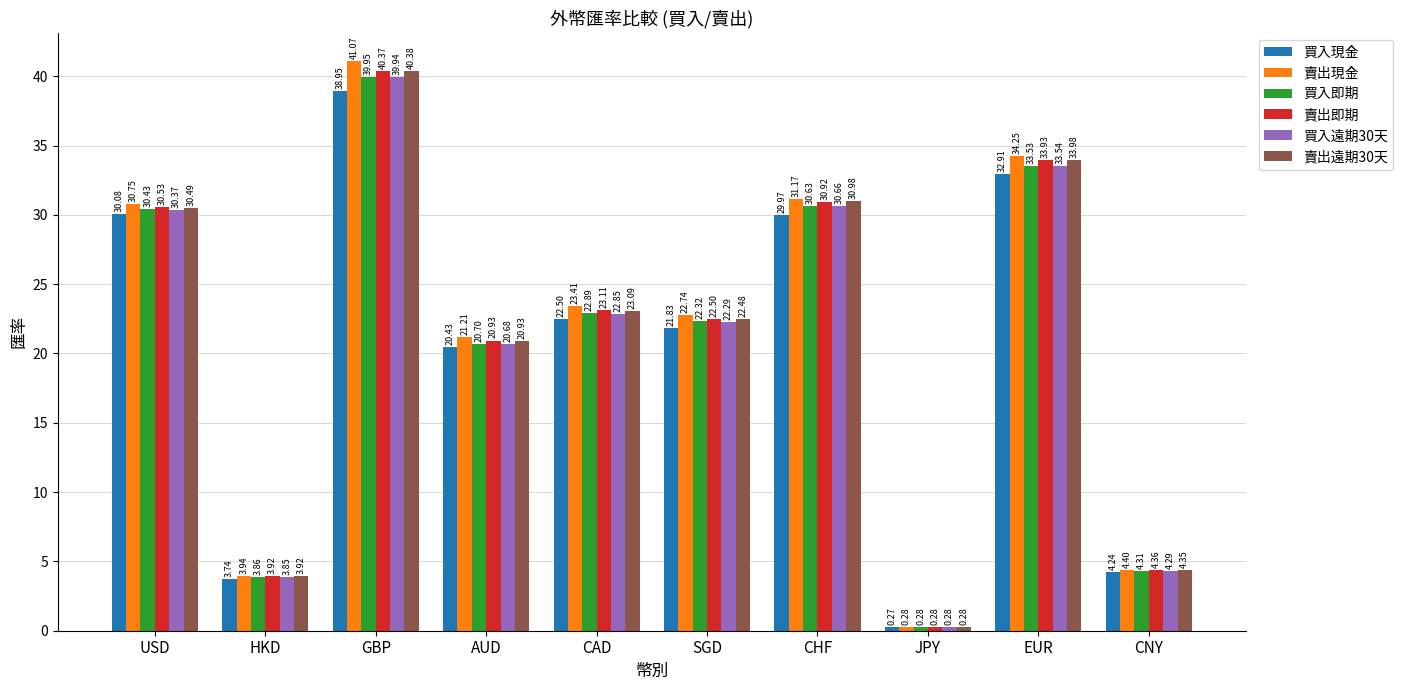

Where does the 賣出即期 series first go above 23?

USD